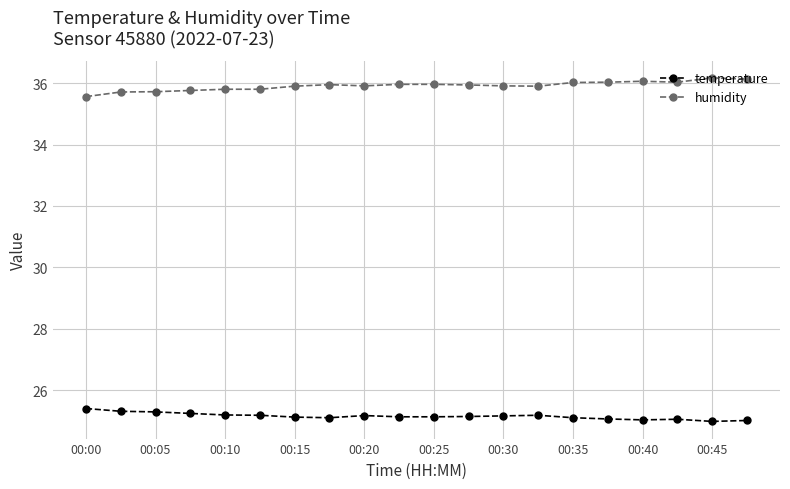

Is this an area chart (filled region under the line)?

No